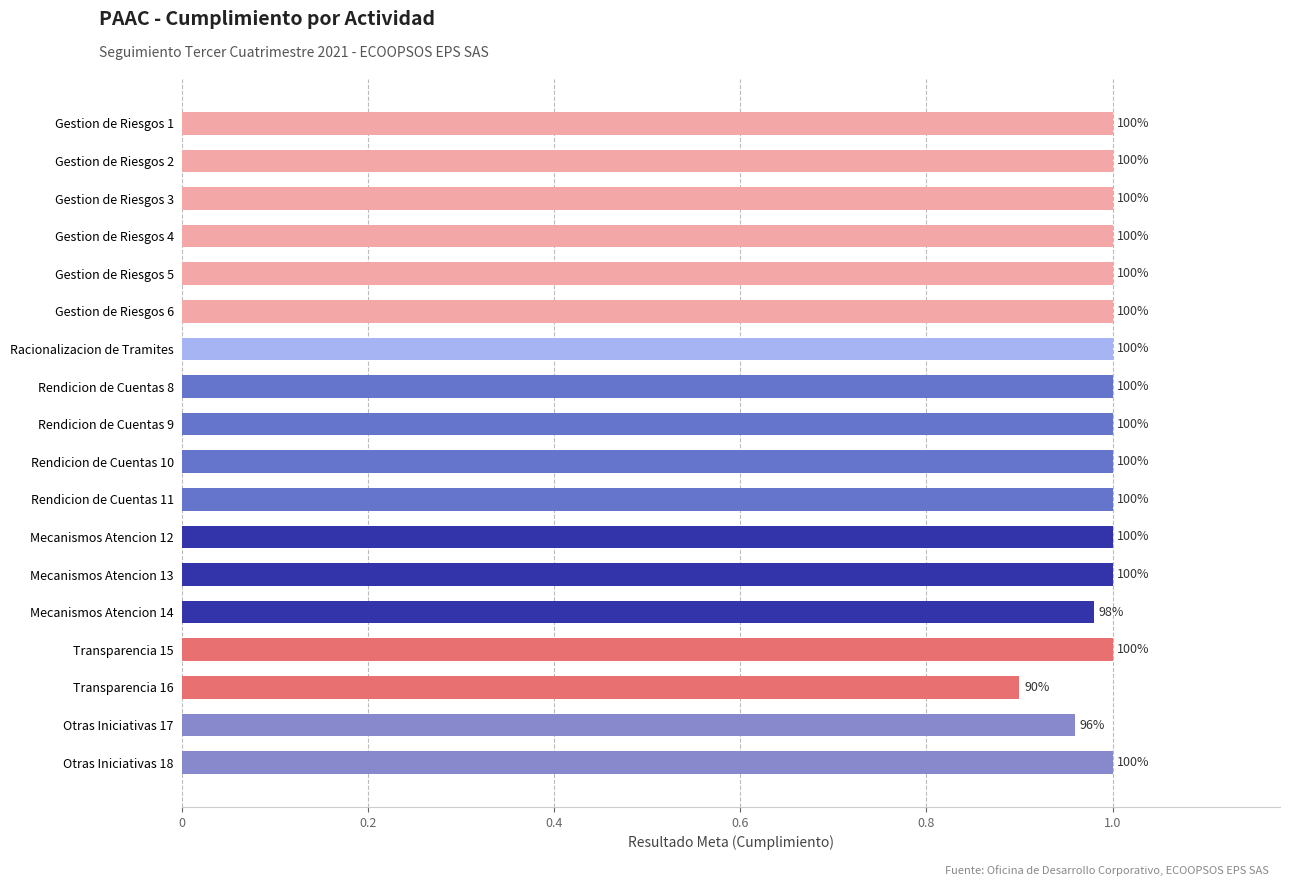

What is the average value?

1.0